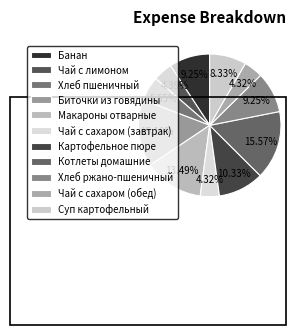

What is the smallest slice in the pie chart?

Чай с сахаром (завтрак)